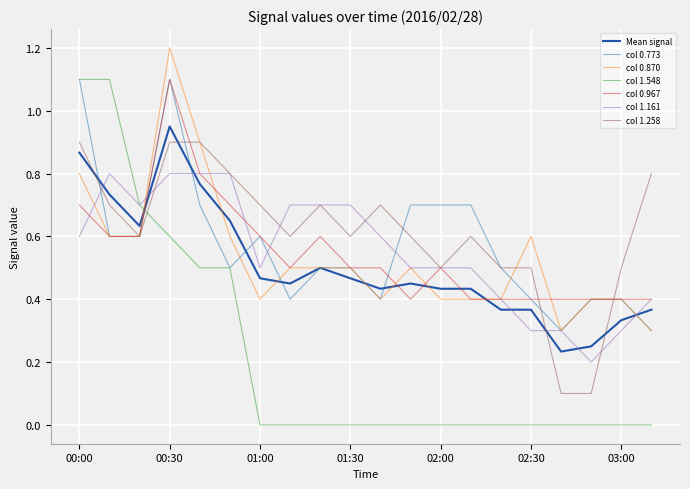

At how many categories does at least one series exceed 0?

20